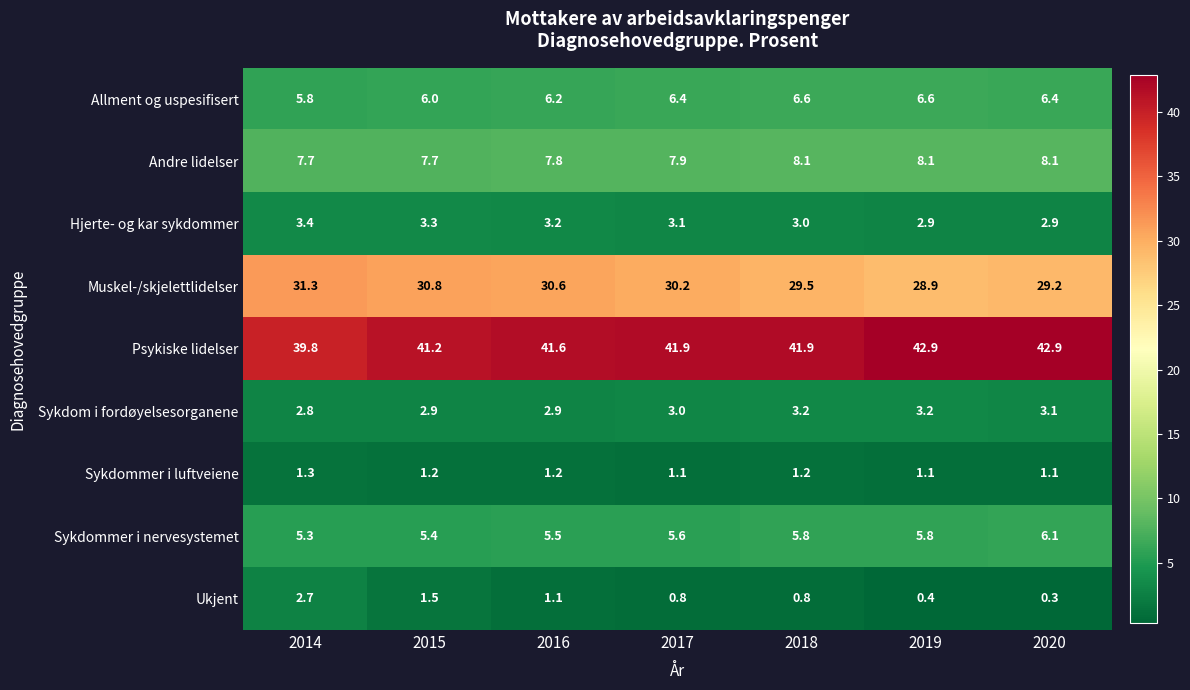

Which series has the largest total across all categories?

Psykiske lidelser